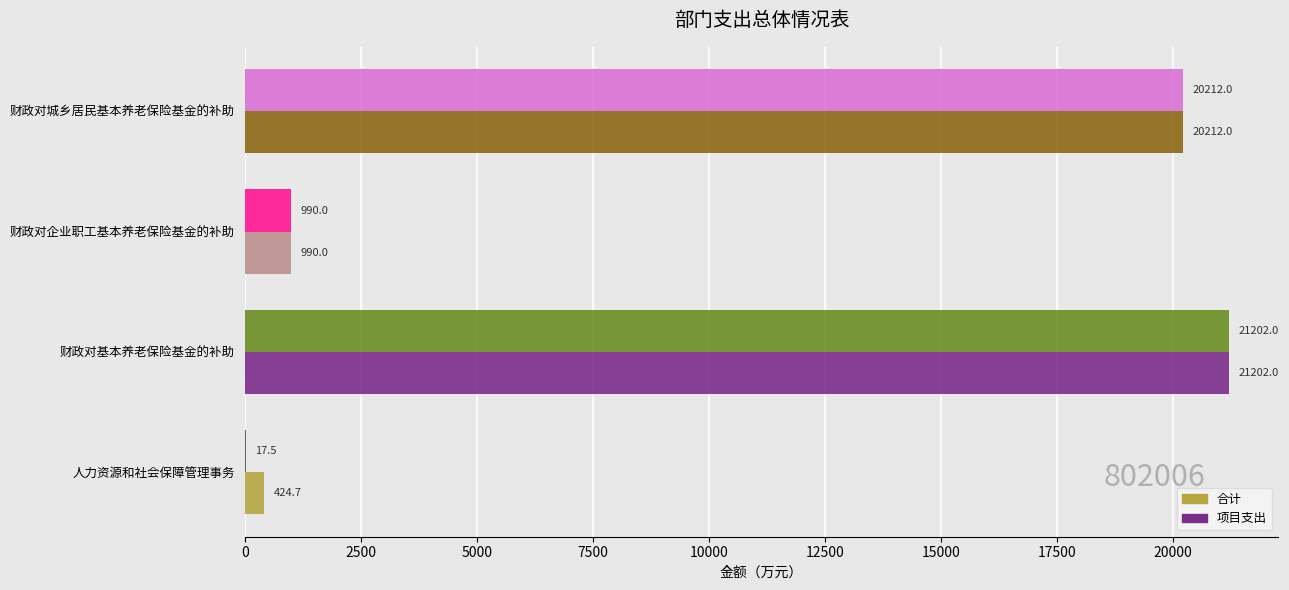

At which category does the chart reach its peak across all series?

财政对基本养老保险基金的补助